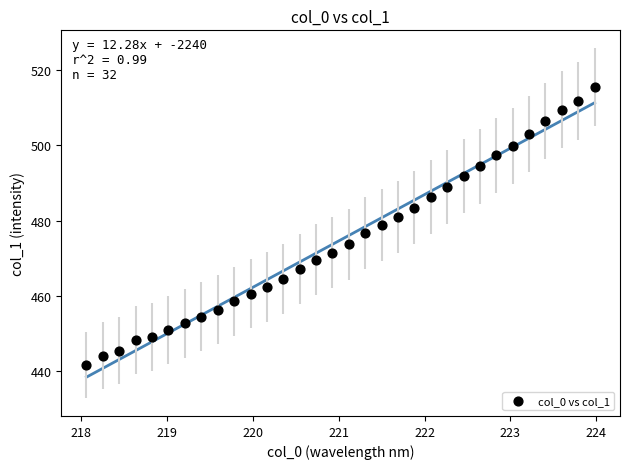

What is the range of X values (max minus min)?

5.9